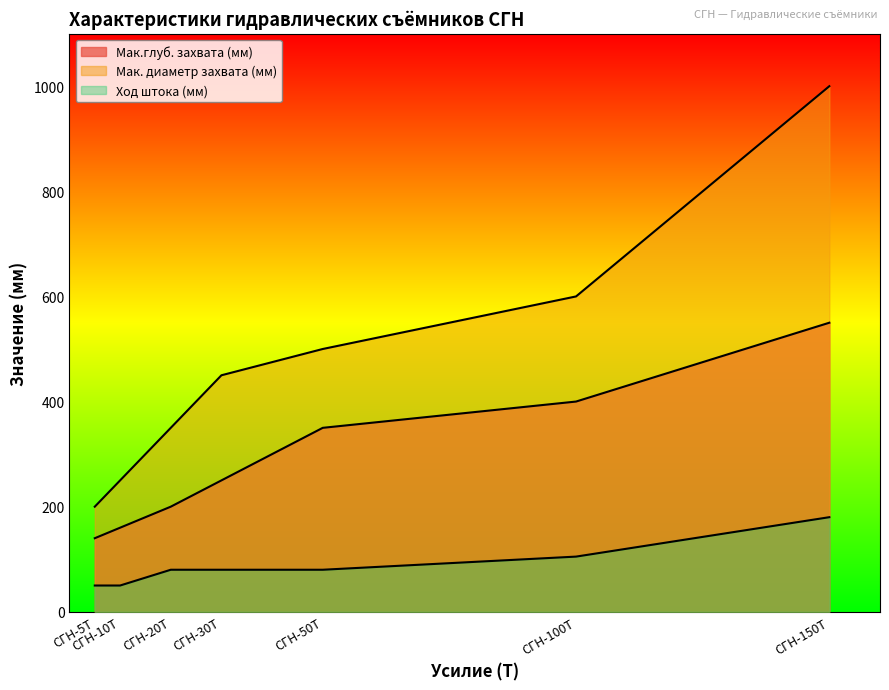

What are all the series names shown in the legend?

Мак.глуб. захвата (мм), Мак. диаметр захвата (мм), Ход штока (мм)